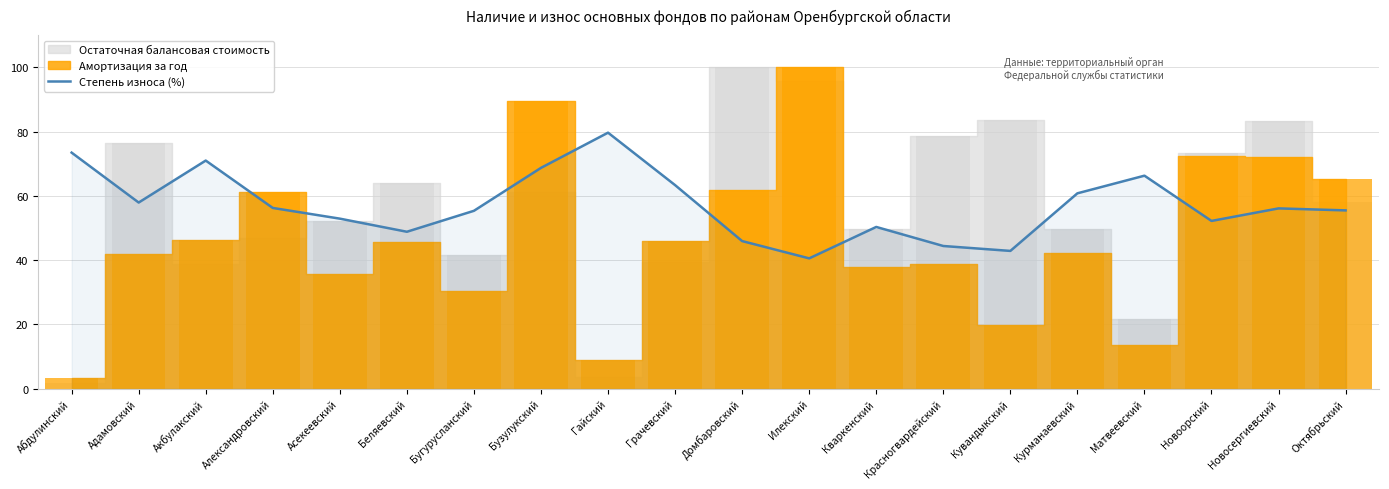

What is the maximum value shown in the chart?

79.6